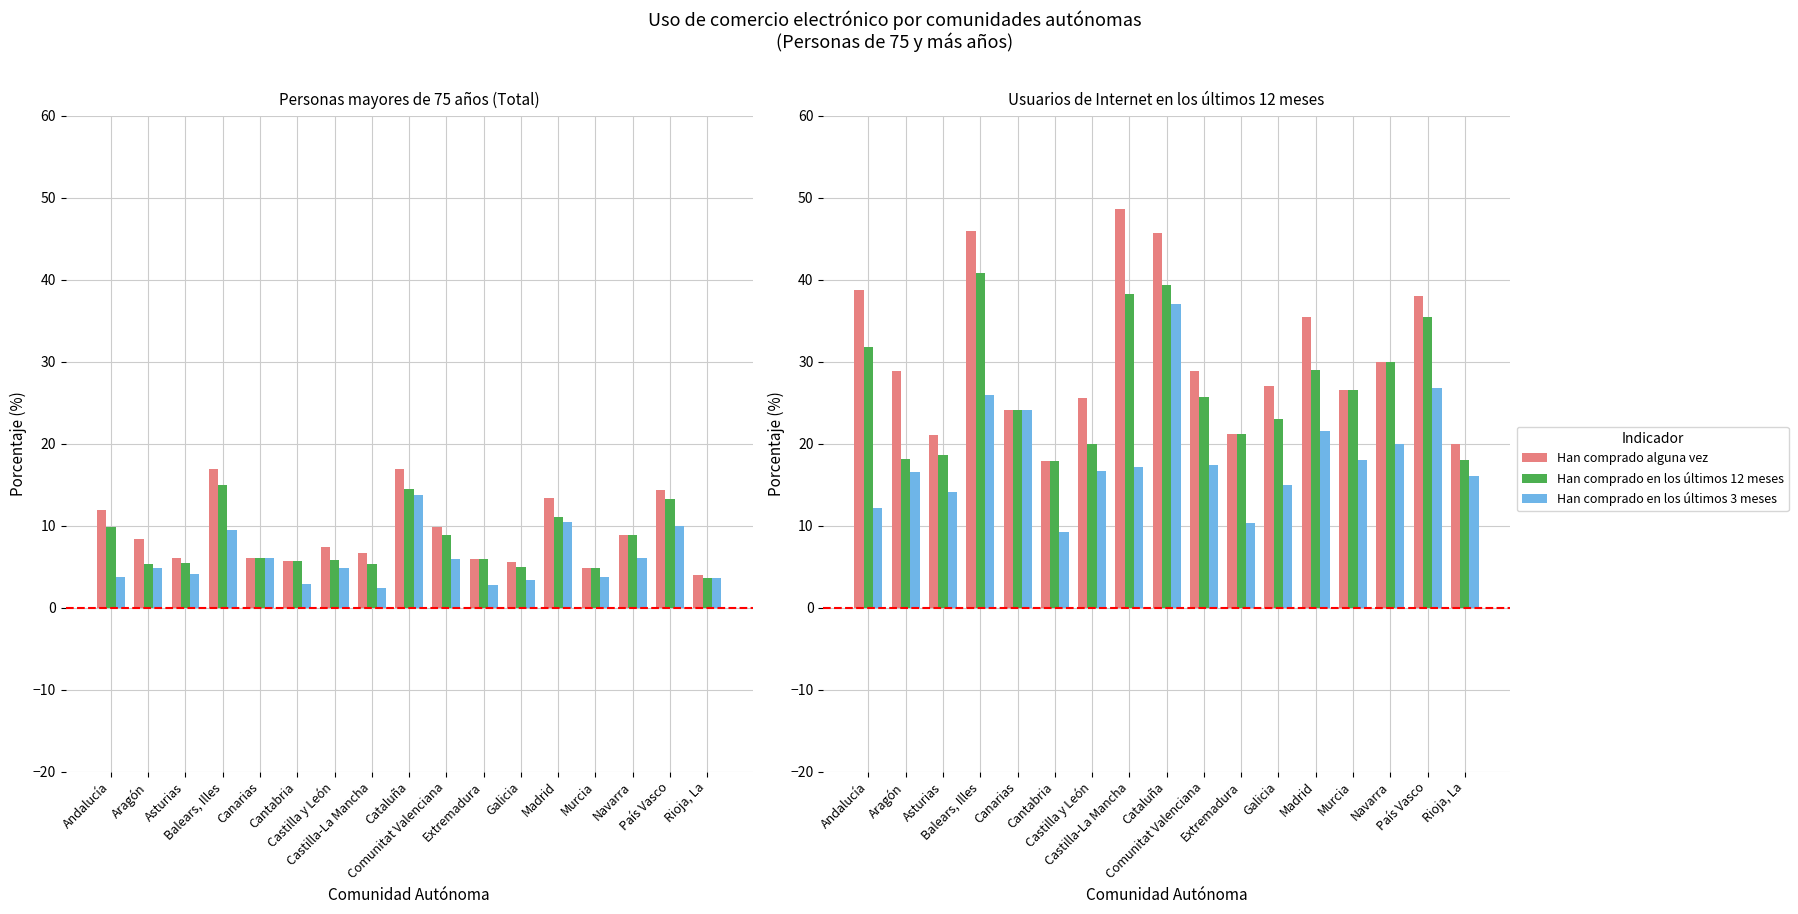

How many distinct data groups are displayed?

3